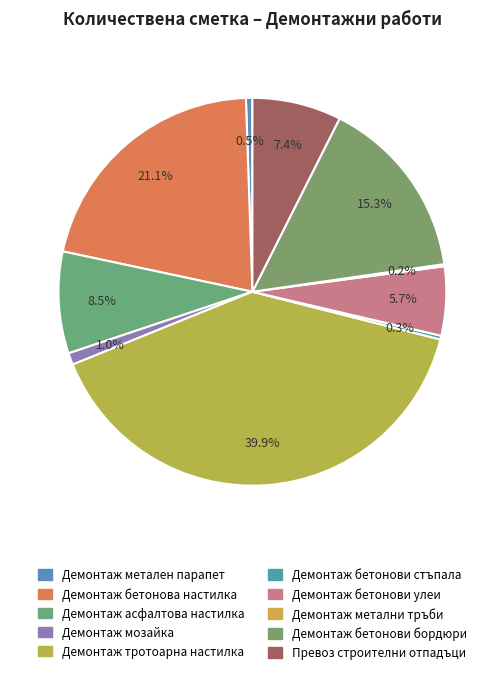

What percentage is the Демонтаж бетонова настилка slice, to the nearest percent?

21%